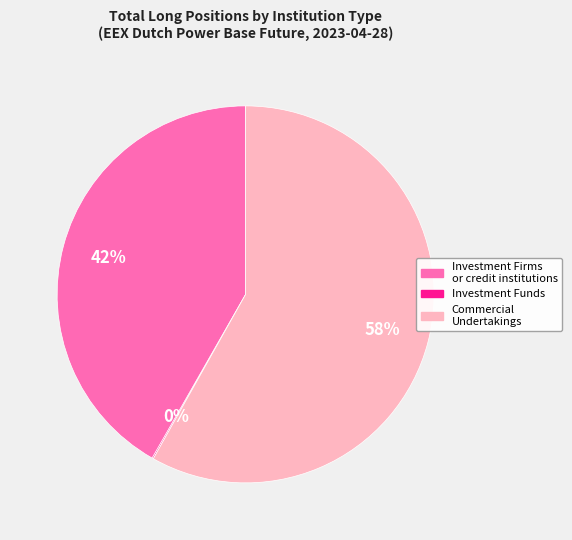

To the nearest percent, what is the difference between the largest and smallest slice percentages?

58%